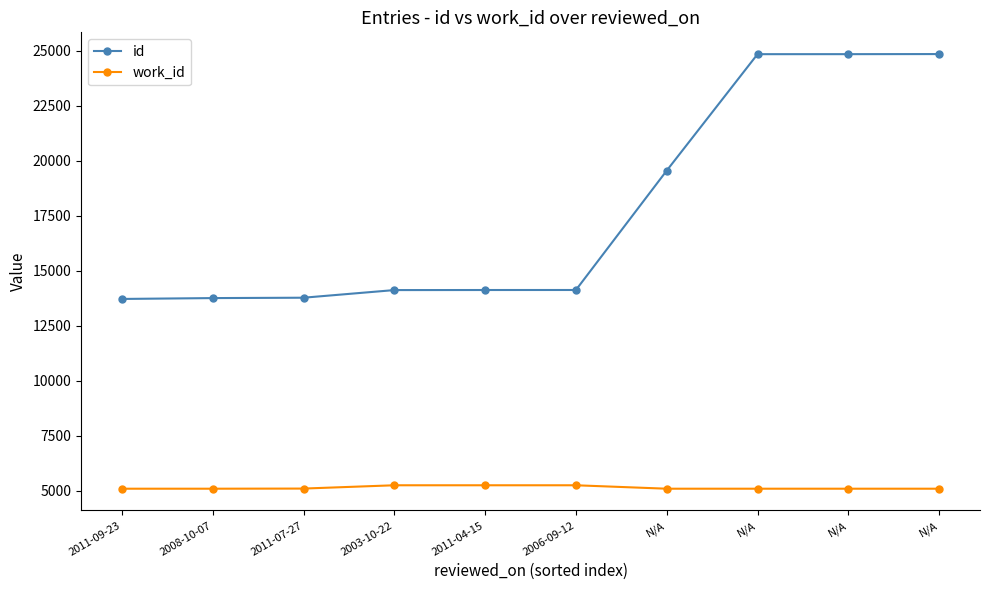

What is the difference between the maximum and minimum values in the id series?

11133